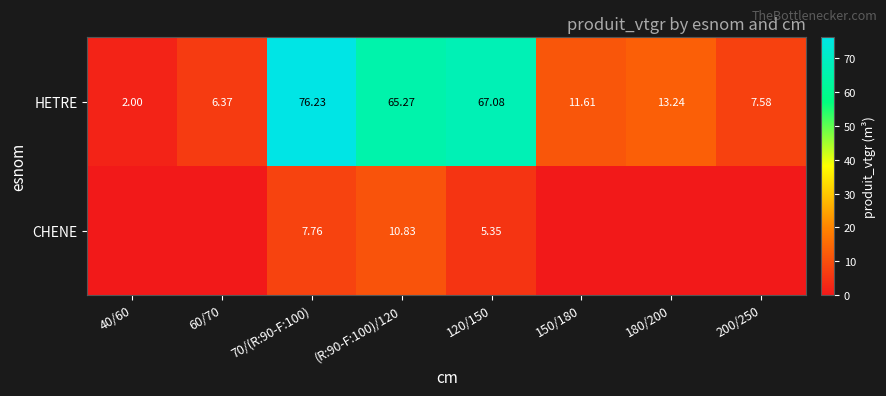

At (R:90-F:100)/120, list the series in order from largest to smallest.

HETRE, CHENE